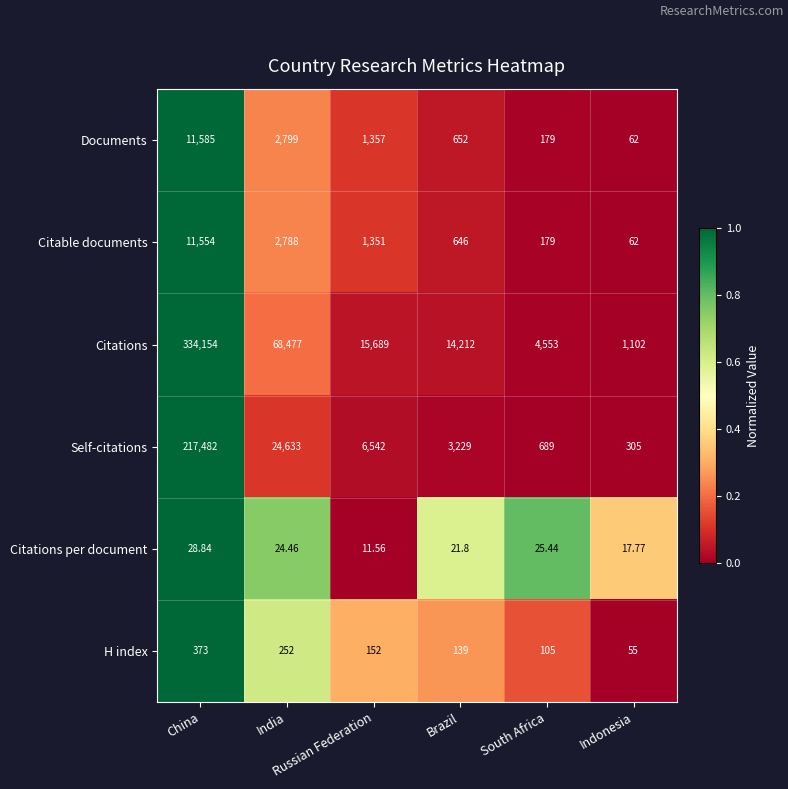

Which series has the largest range (max minus min)?

Citations